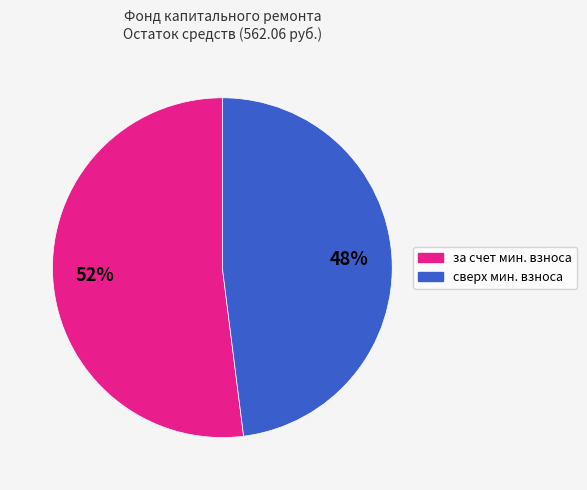

Is there any slice that represents more than half of the pie?

Yes